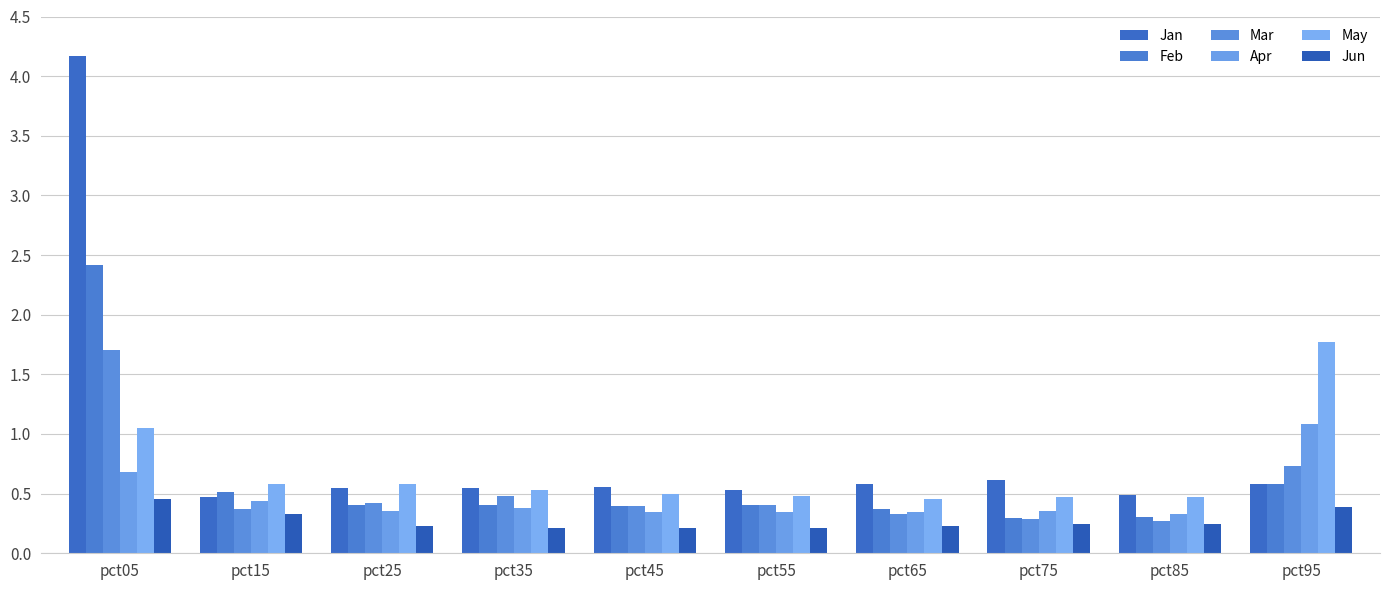

Rank the categories by Jun value from highest to lowest.

pct05, pct95, pct15, pct75, pct85, pct25, pct65, pct55, pct45, pct35